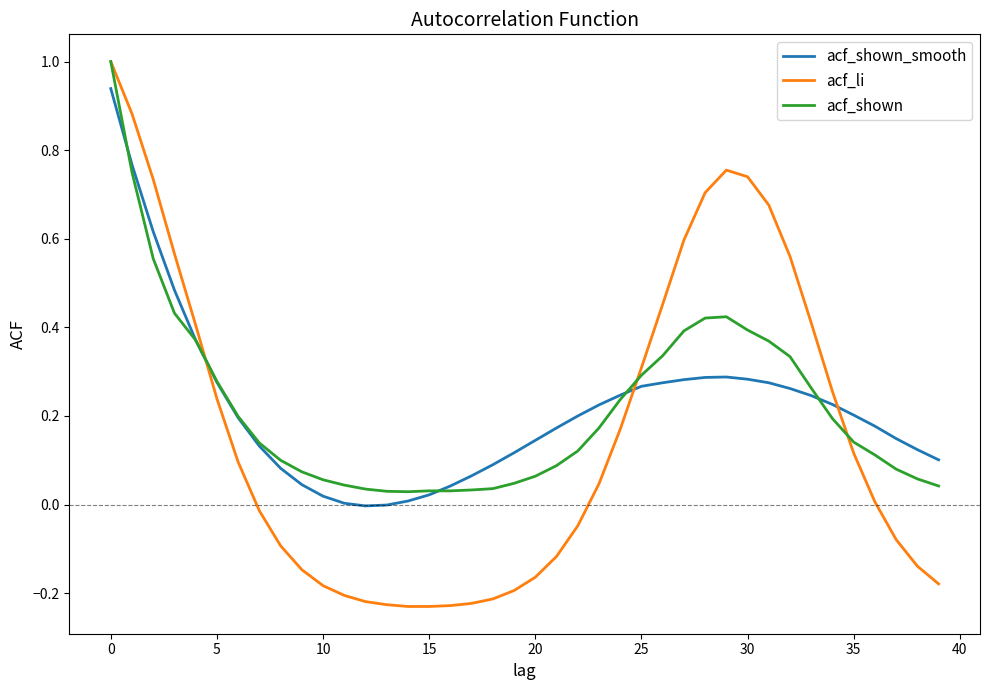

Count the number of data series in this chart.

3